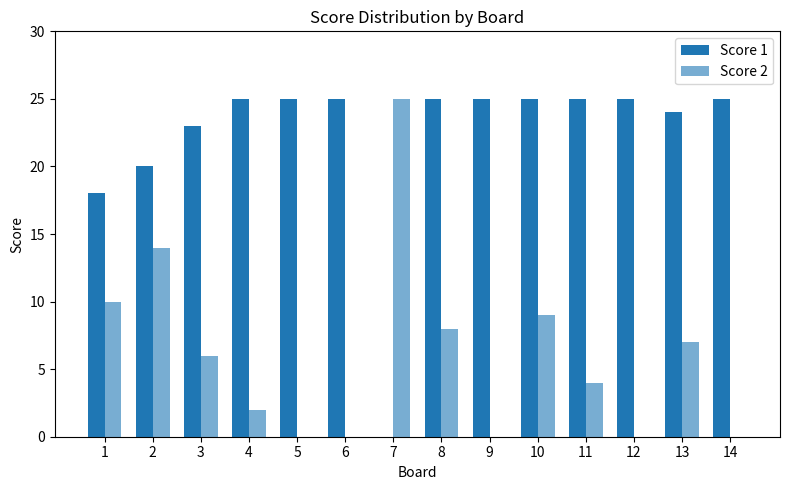

How many groups of bars are there?

14